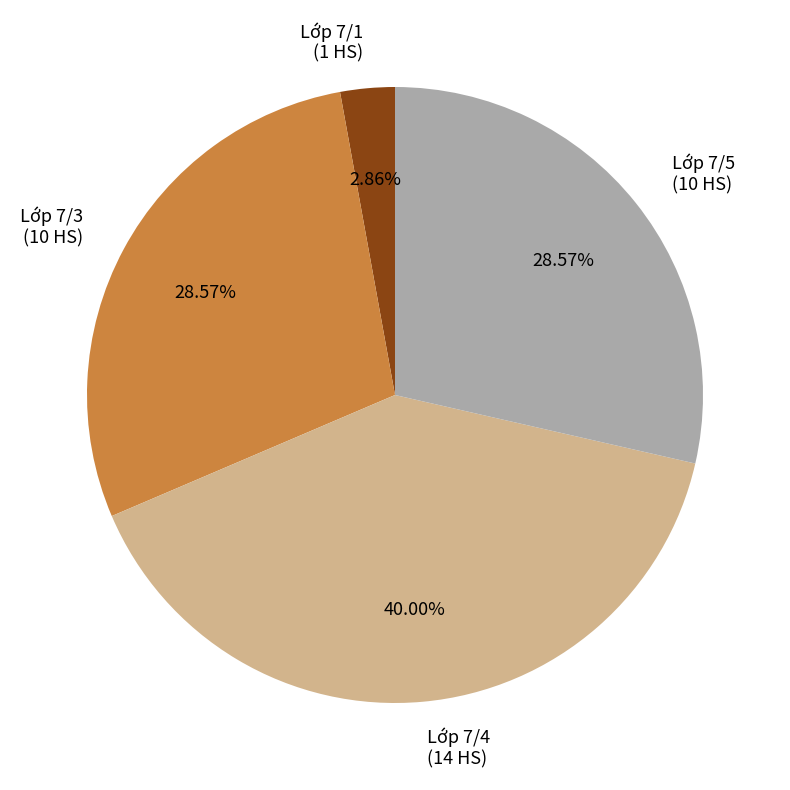

What is the total percentage of Lớp 7/4 and Lớp 7/1?

42.9%